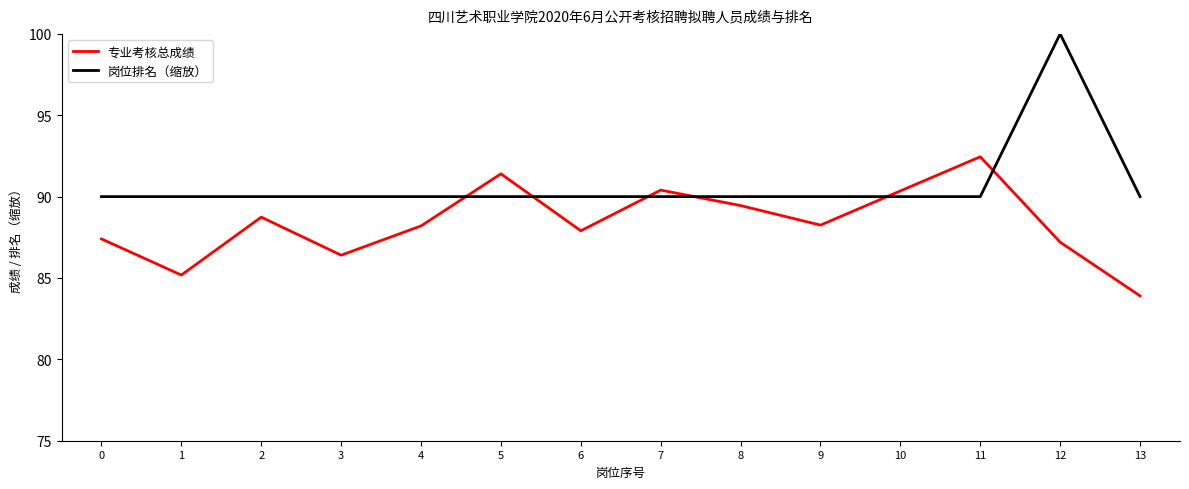

What are all the series names shown in the legend?

专业考核总成绩, 岗位排名（缩放）